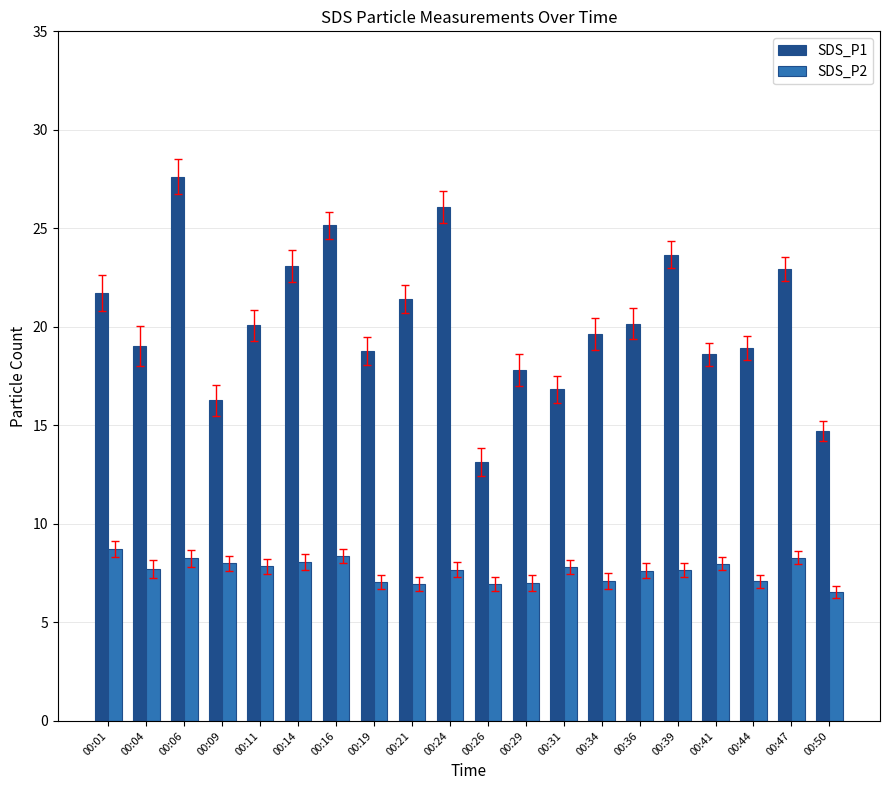

What is the maximum value for SDS_P1?

27.6